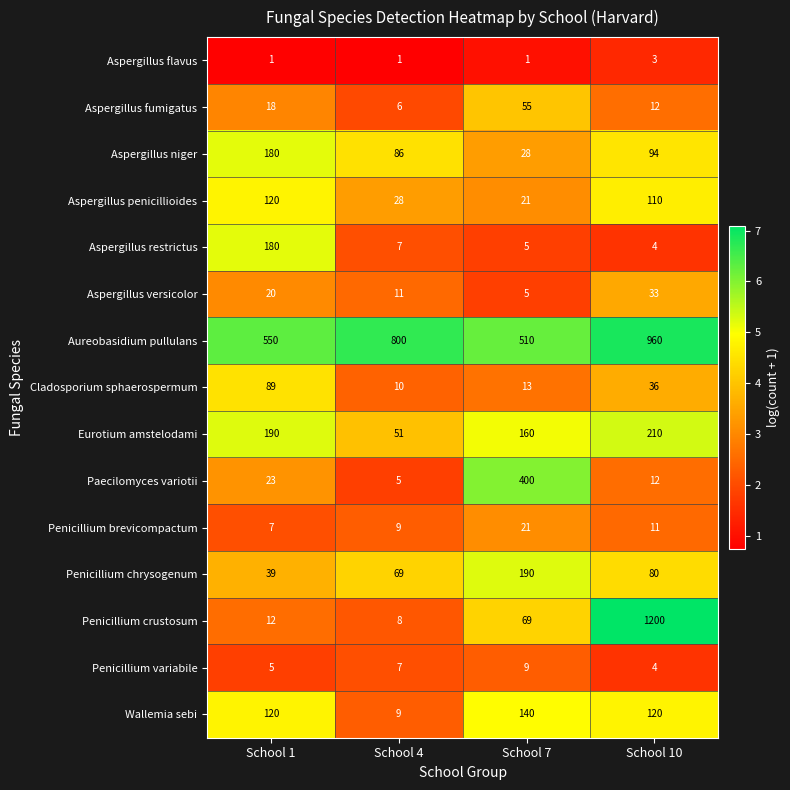

What is the spread (max minus min) of values at School 7?

509